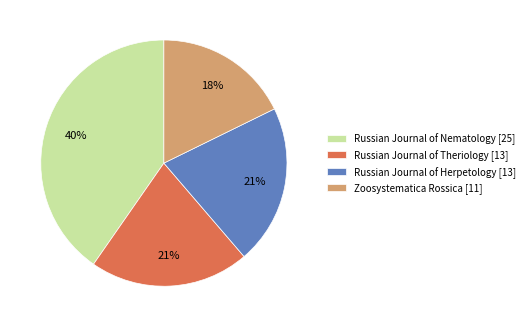

Combined, do Russian Journal of Theriology [13] and Zoosystematica Rossica [11] account for over 50%?

No